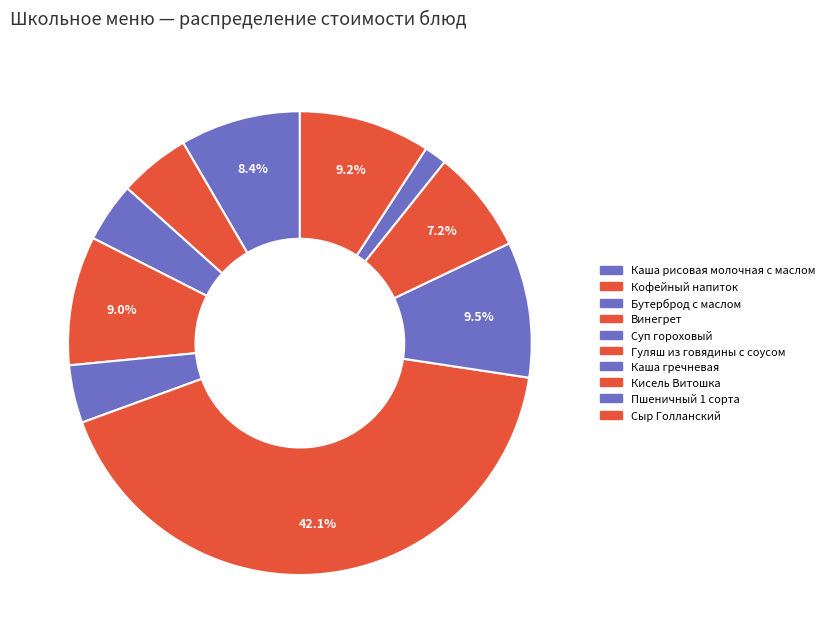

What is the change in value from Суп гороховый to Каша гречневая?

+5.2